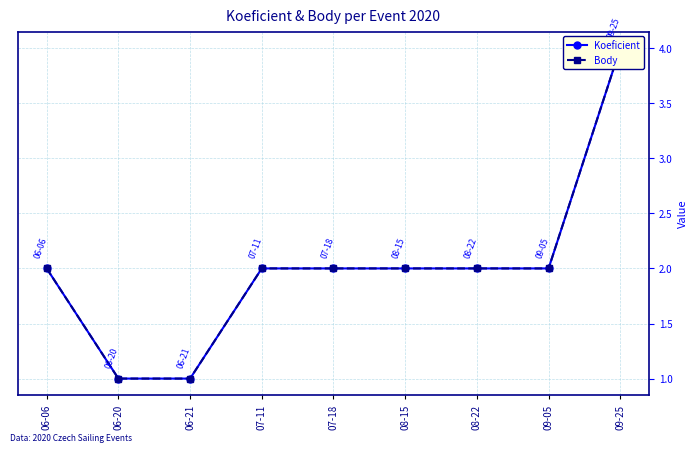

Reading right to left, list all the values displayed in this chart.

Koeficient: 4	2	2	2	2	2	1	1	2
Body: 4	2	2	2	2	2	1	1	2